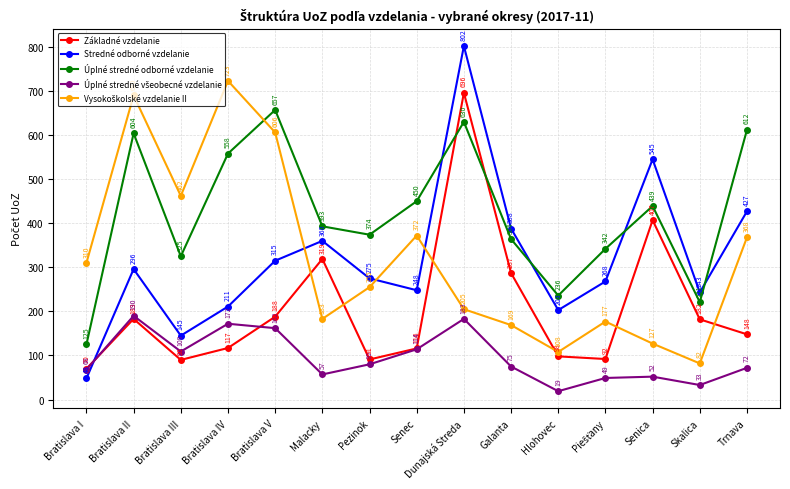

At how many categories does at least one series exceed 289?

13